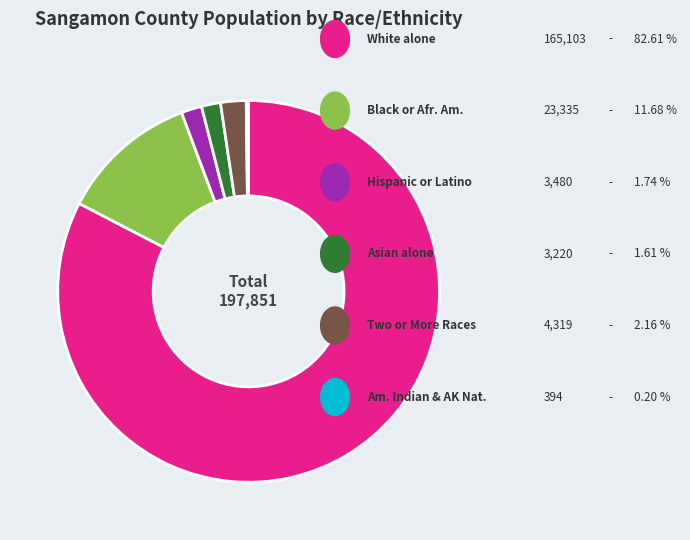

Does any single category account for the majority?

Yes